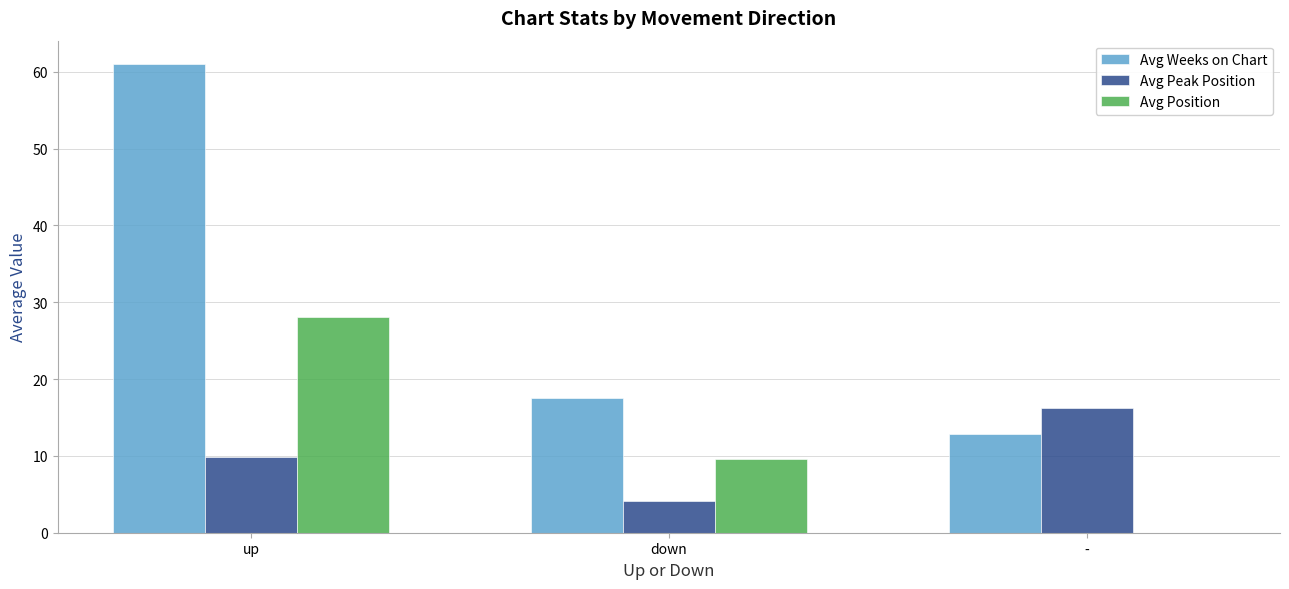

What is the maximum value shown in the chart?

61.0